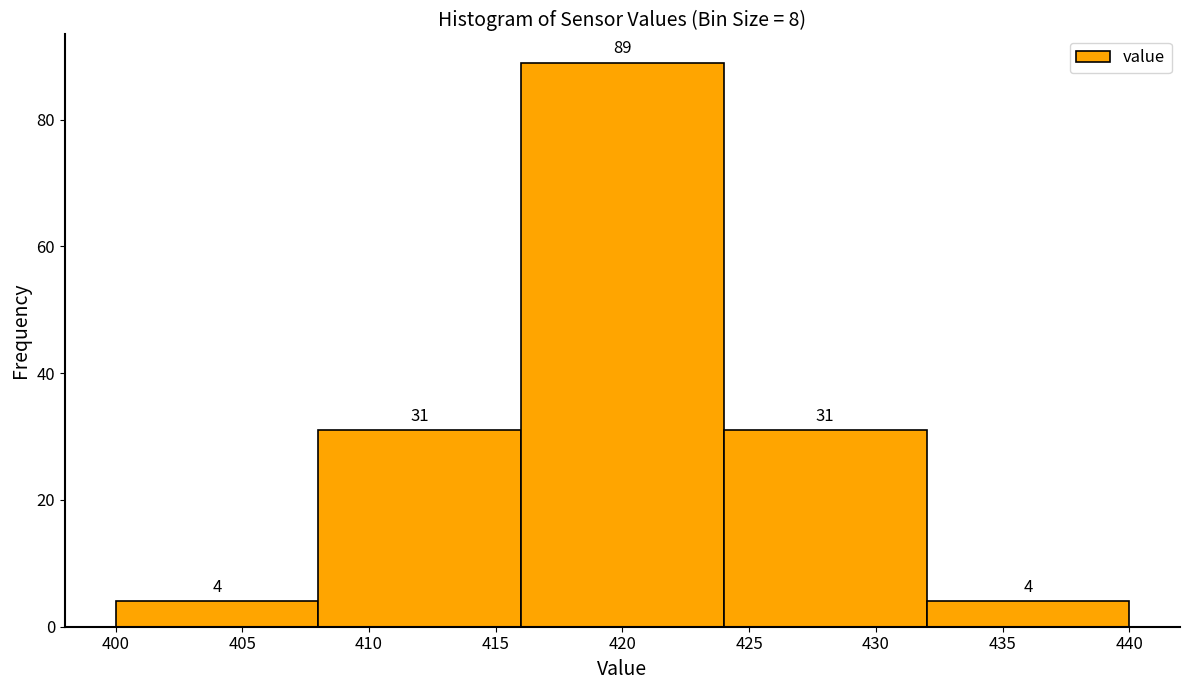

Reading left to right, transcribe this chart: for each bar, give the range it covers on the x-axis and its height.

400 to 408: 4
408 to 416: 31
416 to 424: 89
424 to 432: 31
432 to 440: 4